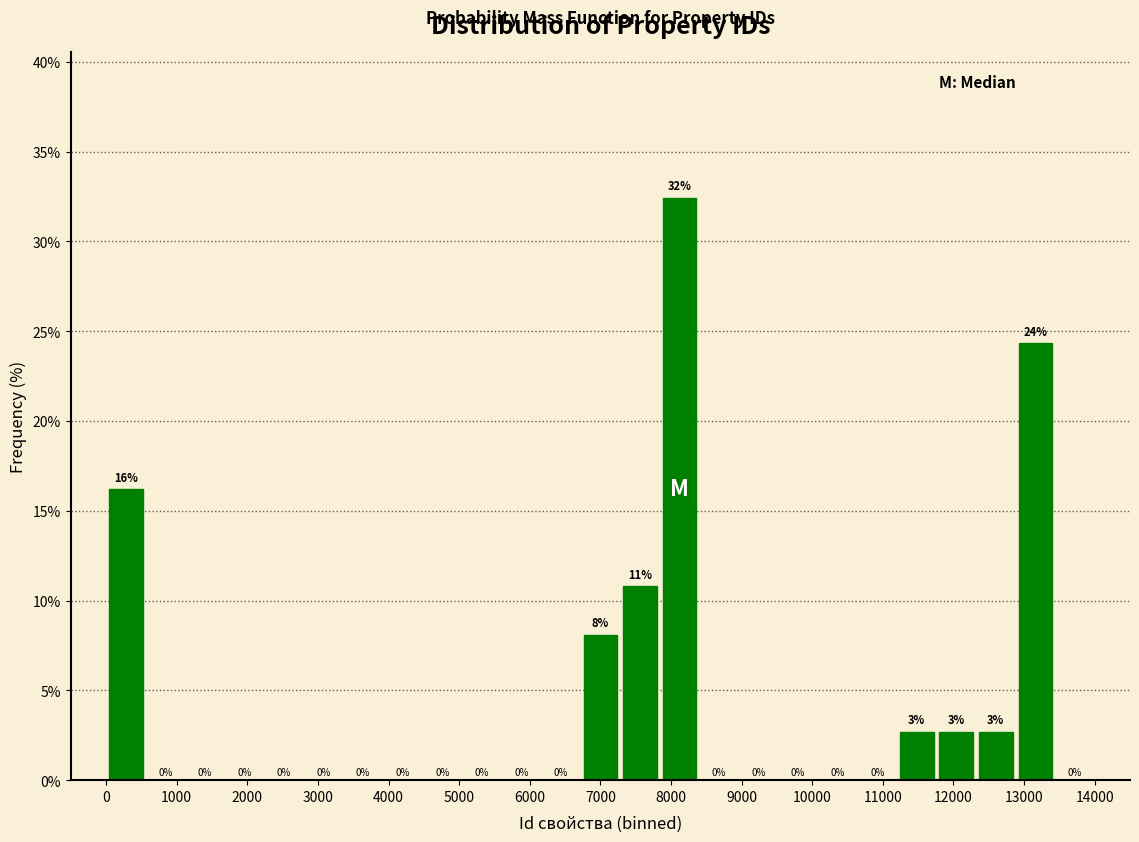

Which range on the x-axis has the tallest bar?

7840 to 8400